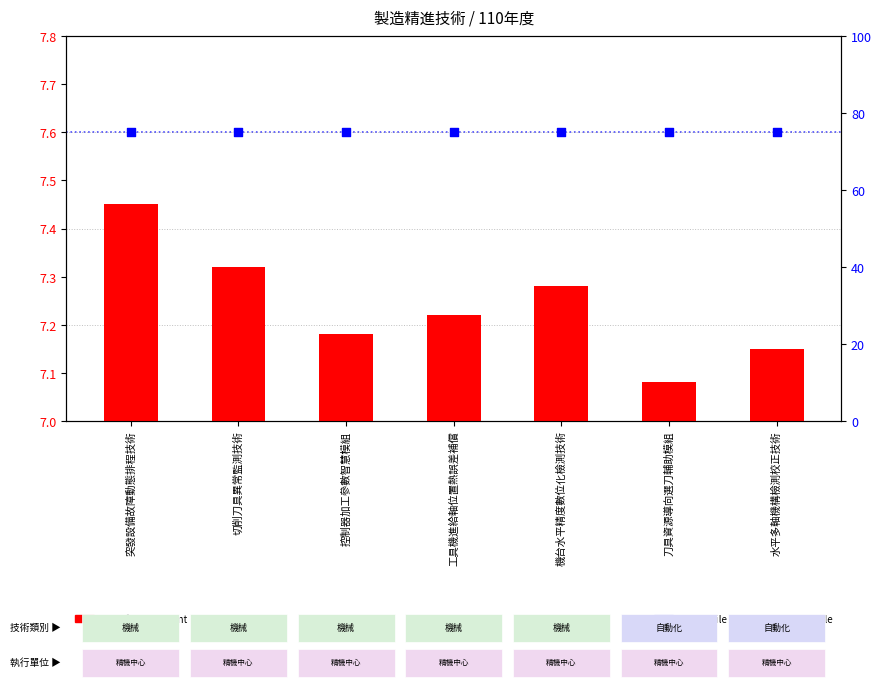

What are all the series names shown in the legend?

transformed count, percentile rank within the sample